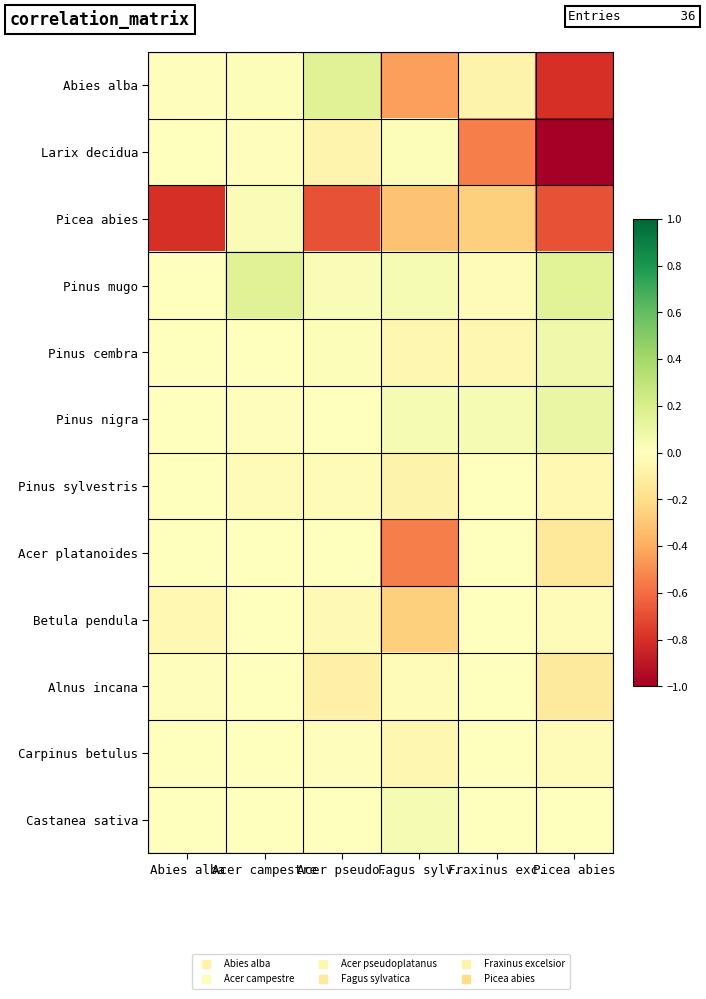

How many series are shown in this chart?

12